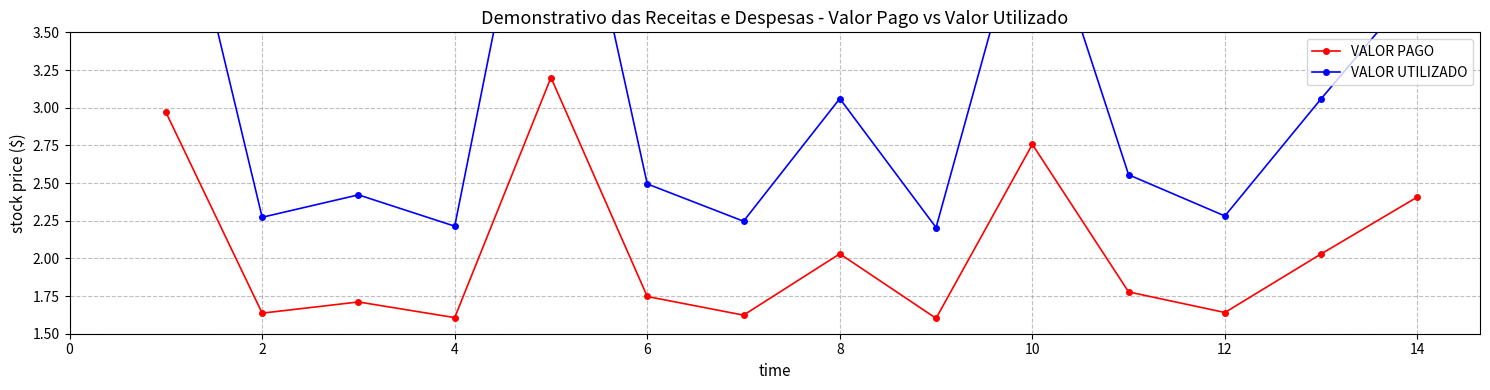

True or false: VALOR PAGO has a value of 2.4 at 14.

True